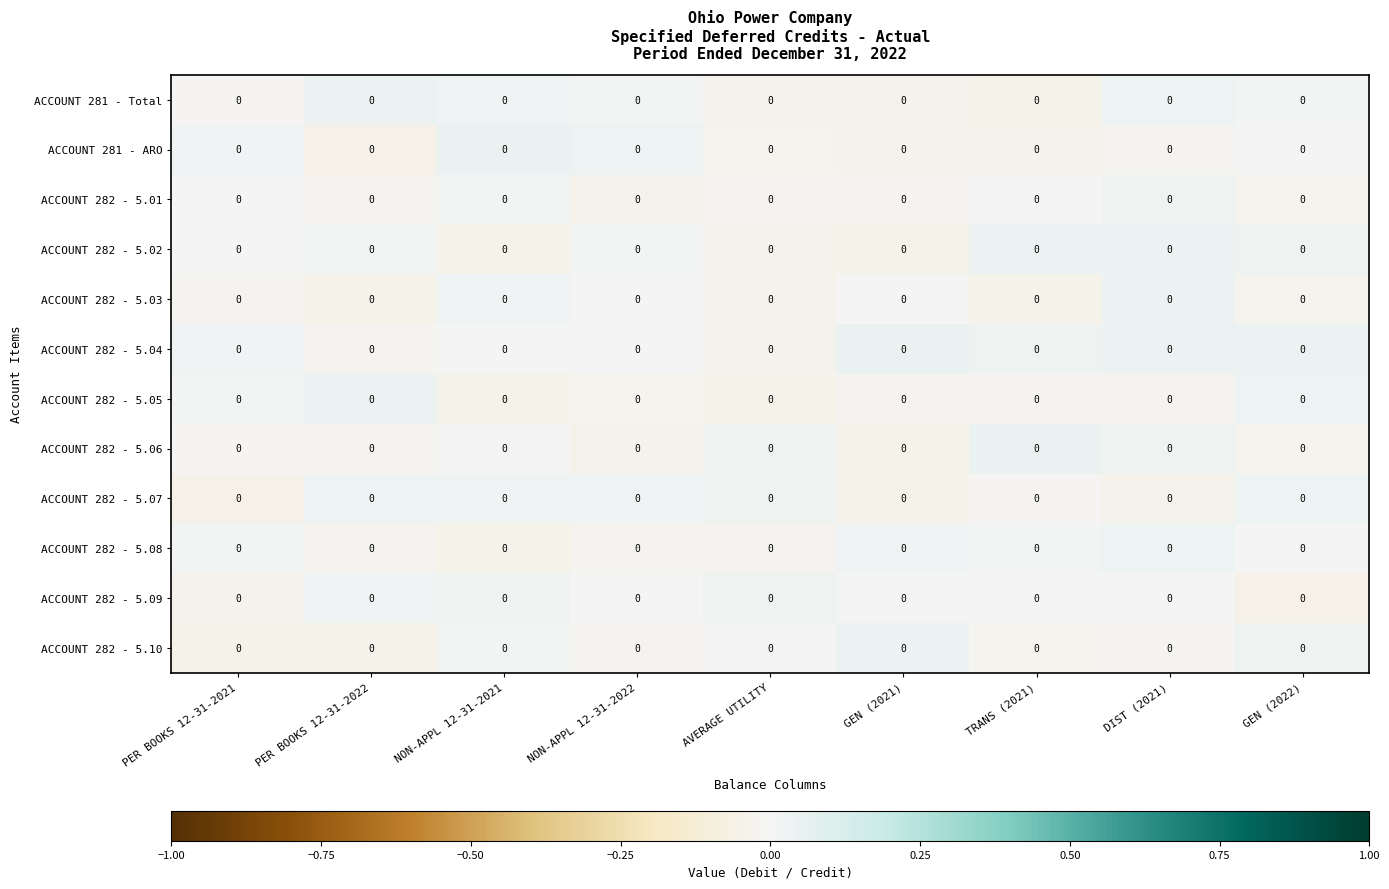

Count the number of categories in the chart.

9